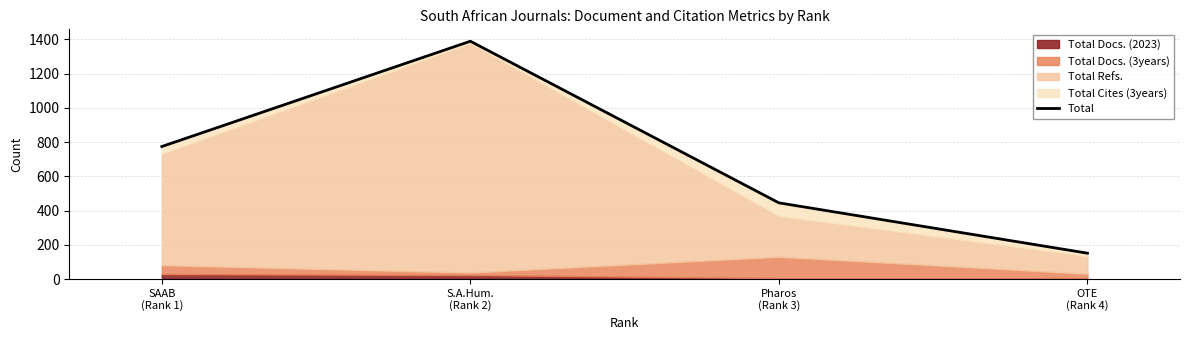

What is the greatest value displayed?

1389